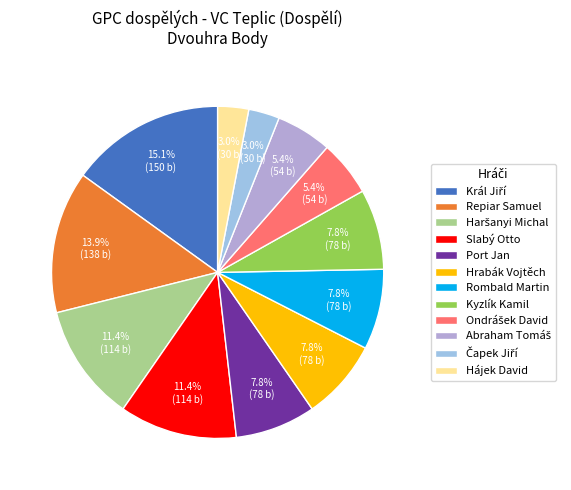

What percentage is the Kyzlík Kamil slice, to the nearest percent?

8%